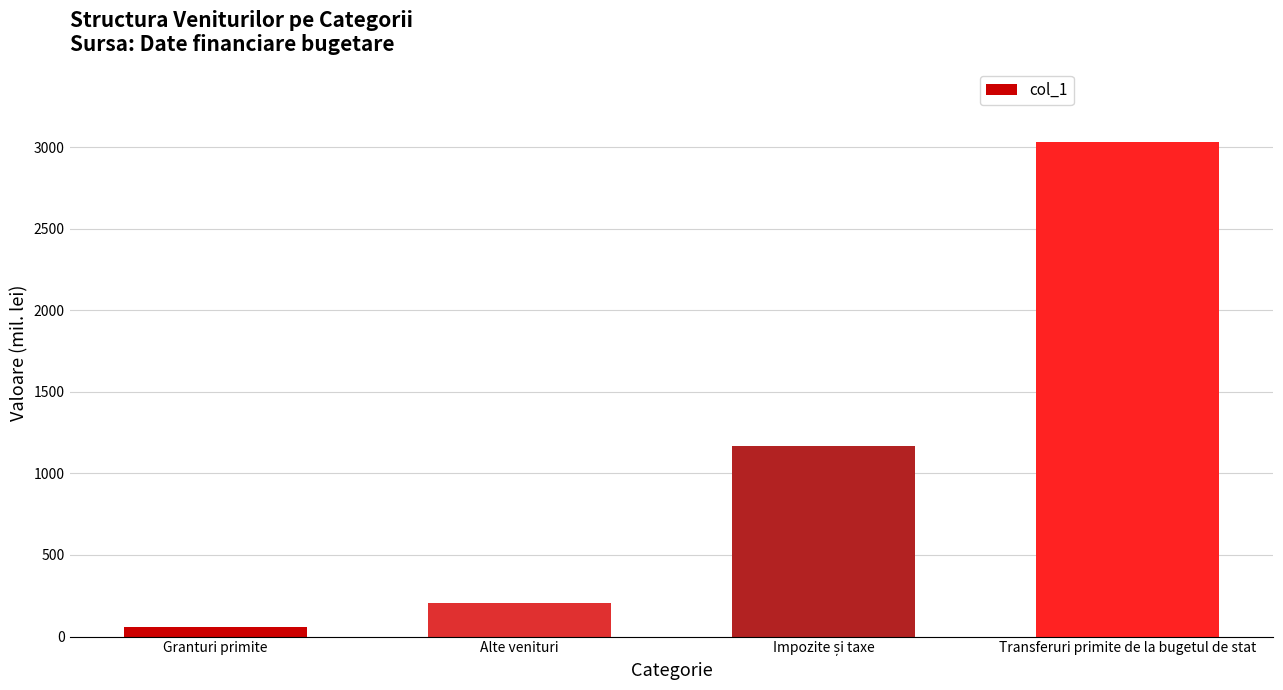

Is it true that the value at Transferuri primite de la bugetul de stat is 5316.3?

False